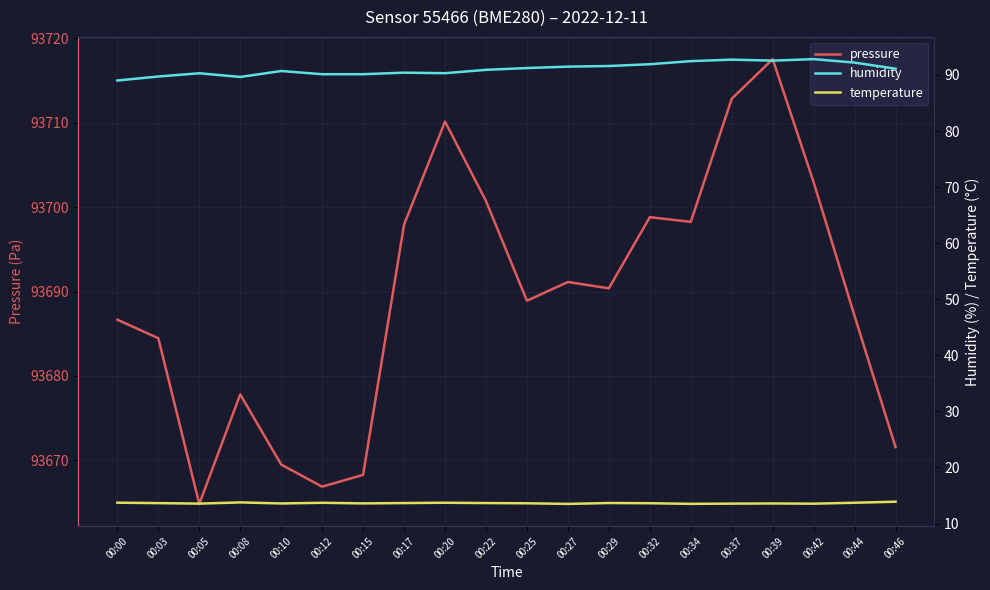

Rank the categories by pressure value from lowest to highest.

00:05, 00:12, 00:15, 00:10, 00:46, 00:08, 00:03, 00:00, 00:44, 00:25, 00:29, 00:27, 00:17, 00:34, 00:32, 00:22, 00:42, 00:20, 00:37, 00:39